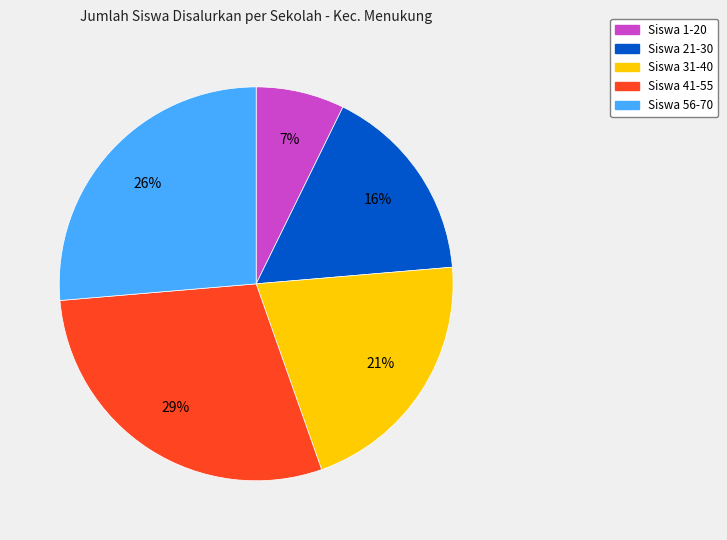

Is there any slice that represents more than half of the pie?

No